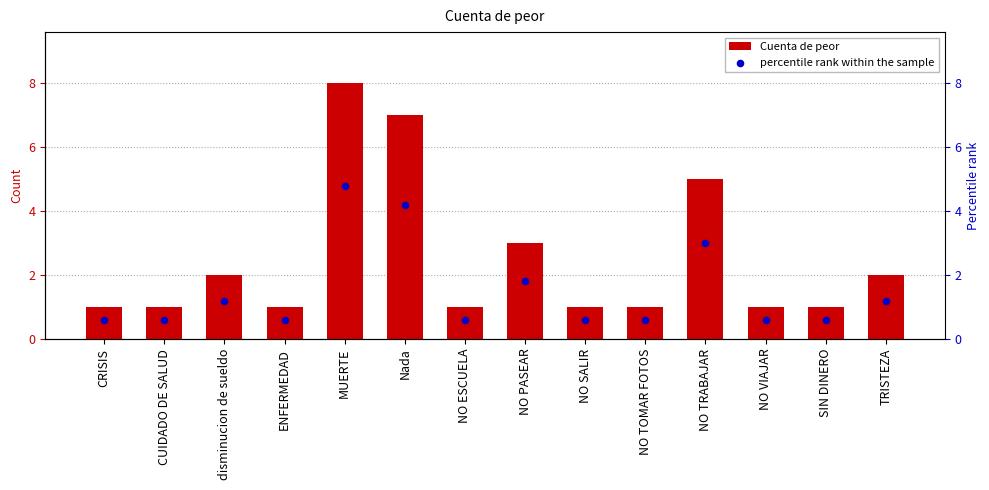

Which series has the largest total across all categories?

Cuenta de peor